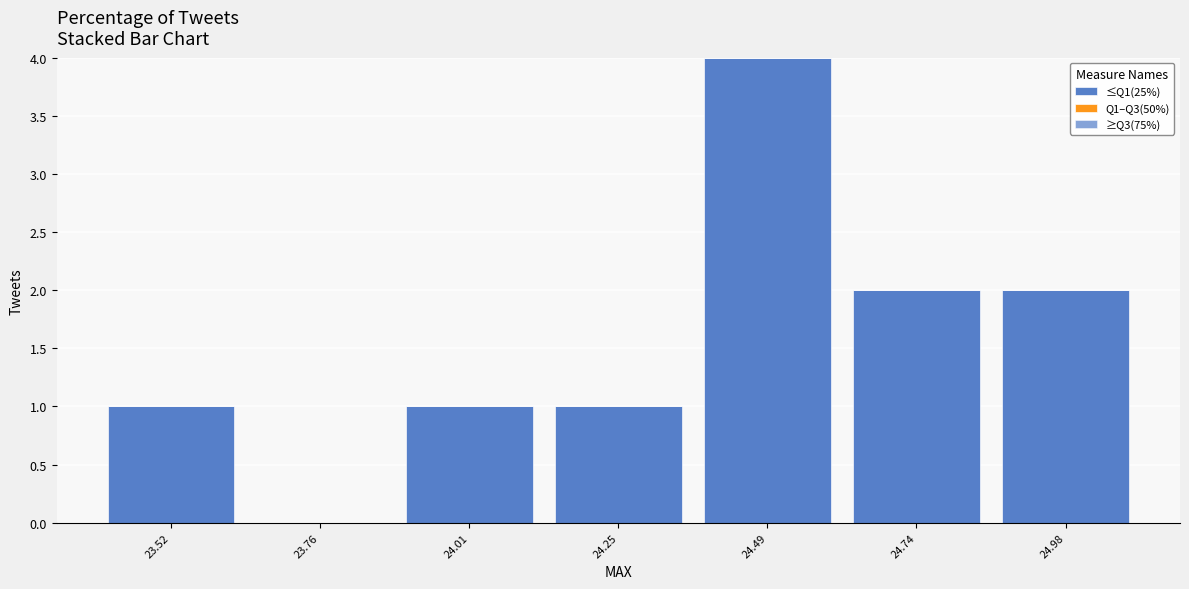

What is the height of the bar covering 24.35 to 24.60 on the x-axis? Neither the bar edges nor the heights are printed on the chart, so give them approximately, as read against the axes.

4